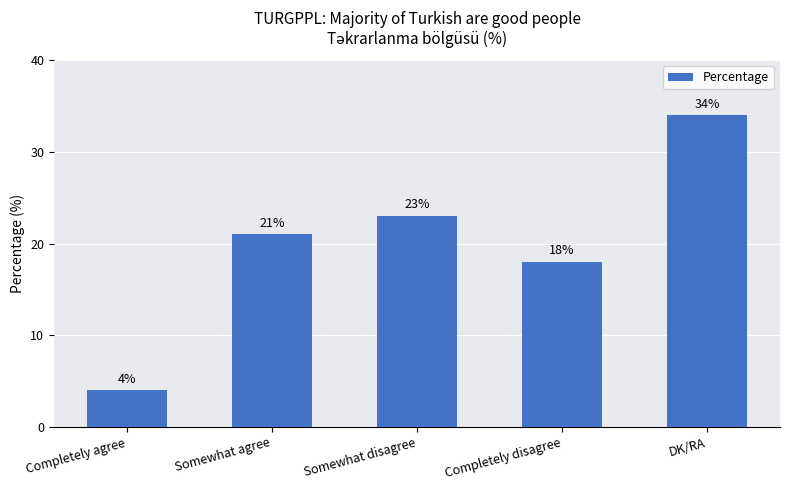

What is the ratio of the value at Somewhat disagree to the value at Somewhat agree?

1.1